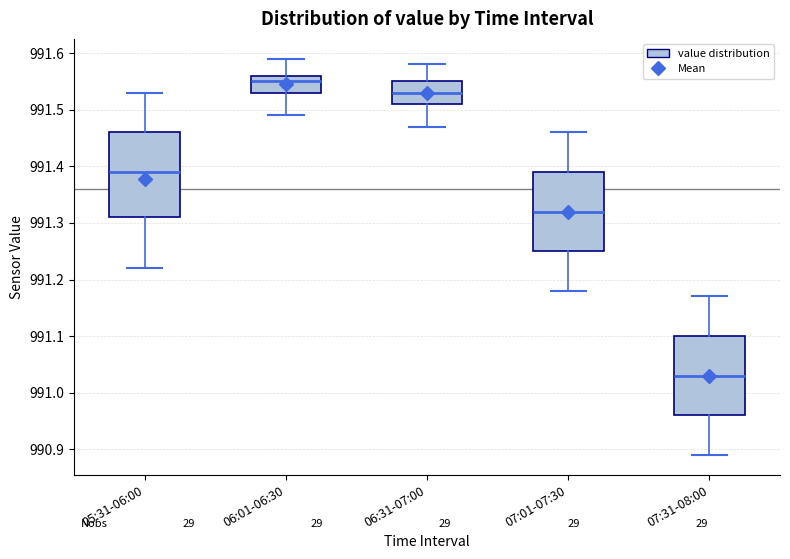

Reading left to right, read every box against the y-axis: the position of its median line, the range the box covers, and the ends of its whiskers. The values are not printed on the chart, so give them approximately, as read against the axis.

05:31-06:00: median 991.39, box 991.31 to 991.46, whiskers 991.22 to 991.53
06:01-06:30: median 991.55, box 991.53 to 991.56, whiskers 991.49 to 991.59
06:31-07:00: median 991.53, box 991.51 to 991.55, whiskers 991.47 to 991.58
07:01-07:30: median 991.32, box 991.25 to 991.39, whiskers 991.18 to 991.46
07:31-08:00: median 991.03, box 990.96 to 991.10, whiskers 990.89 to 991.17